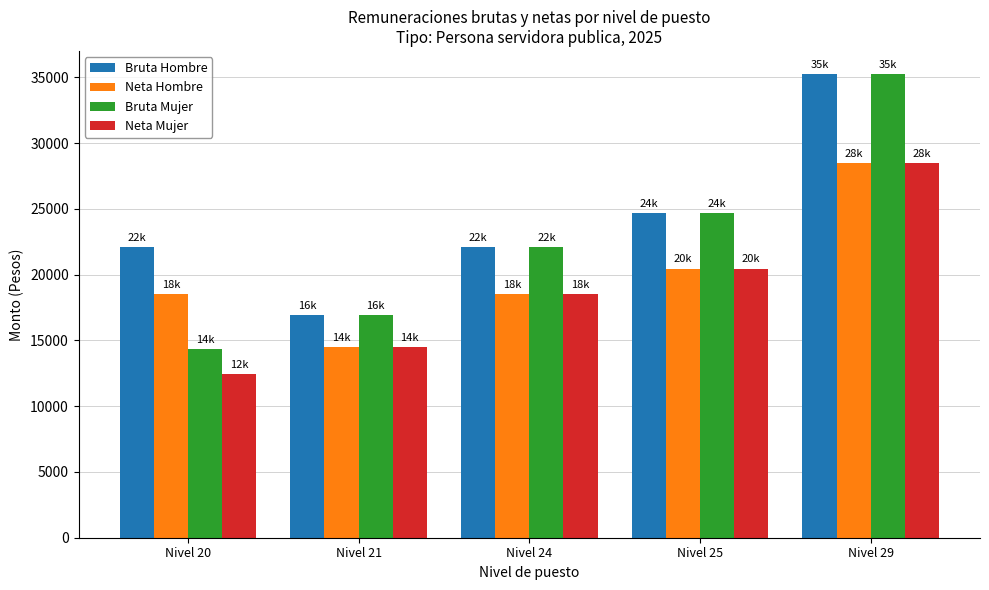

At which label is Bruta Hombre closest to 26080?

Nivel 25